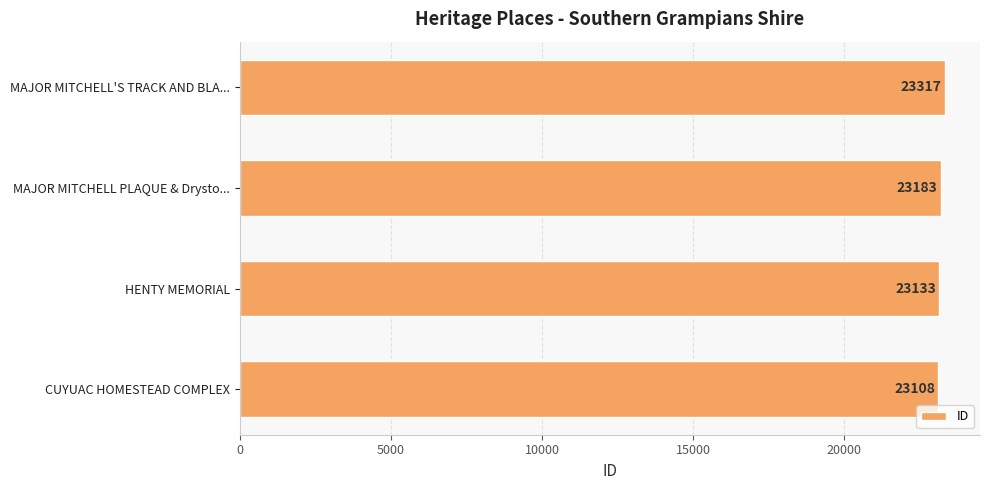

How many series are shown in this chart?

1